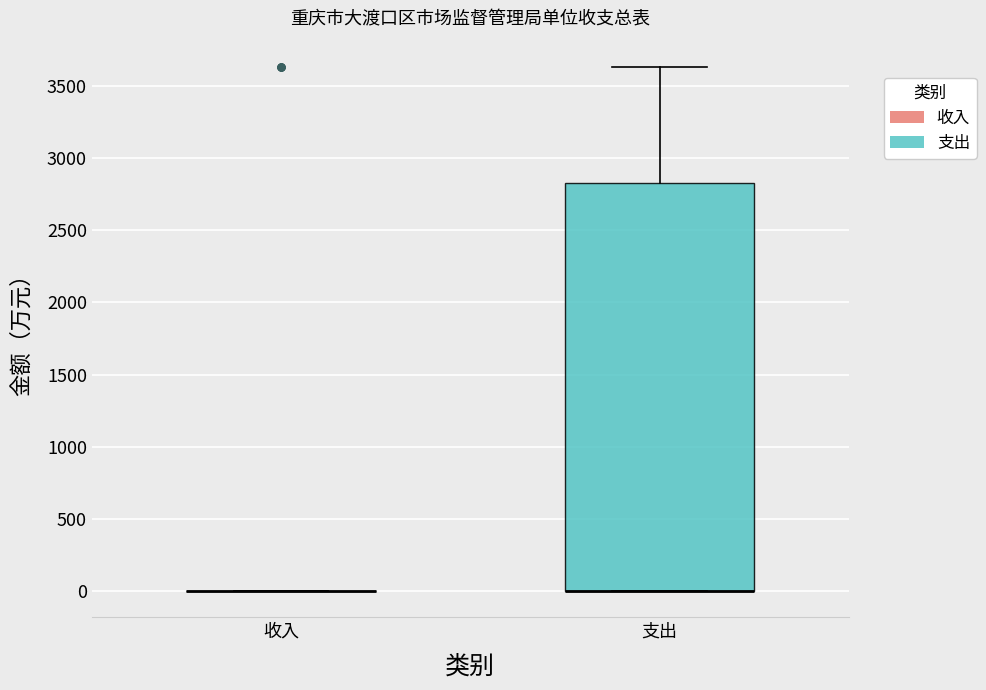

Reading left to right, read every box against the y-axis: the position of its median line, the range the box covers, and the ends of its whiskers. The values are not printed on the chart, so give them approximately, as read against the axis.

收入: box collapsed to a line at 0, whiskers 0 to 0
支出: median 0 (drawn on the box's lower edge), box 0 to 2850, whiskers 0 to 3650